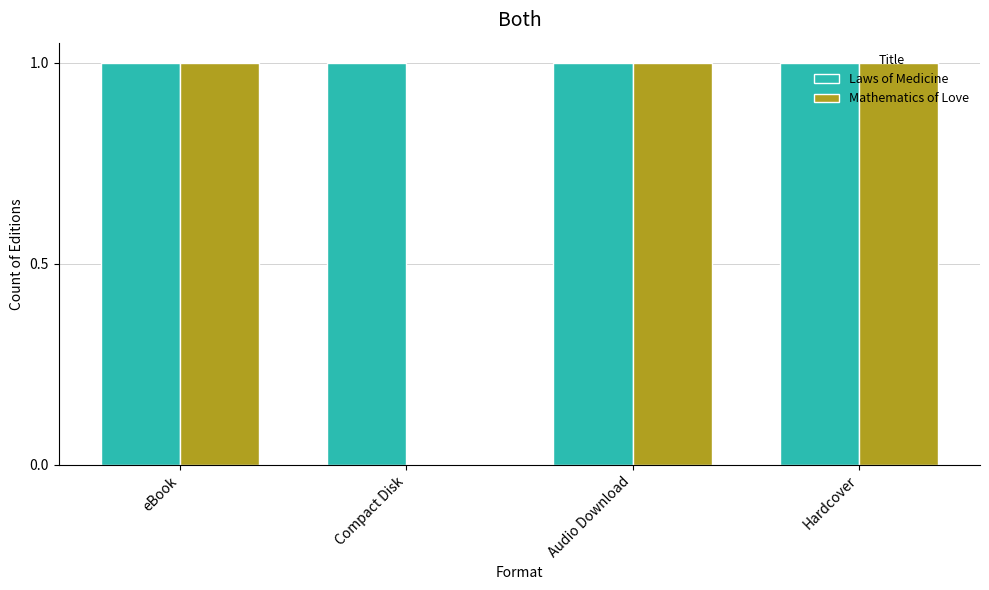

True or false: Laws of Medicine has a value of 1 at Audio Download.

True